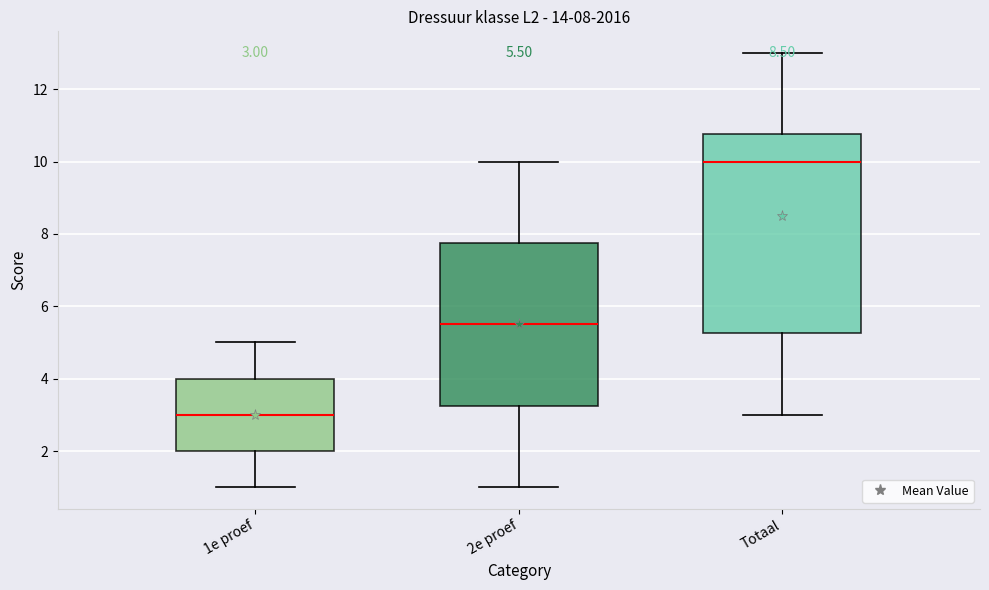

Which box has the lowest median line?

1e proef